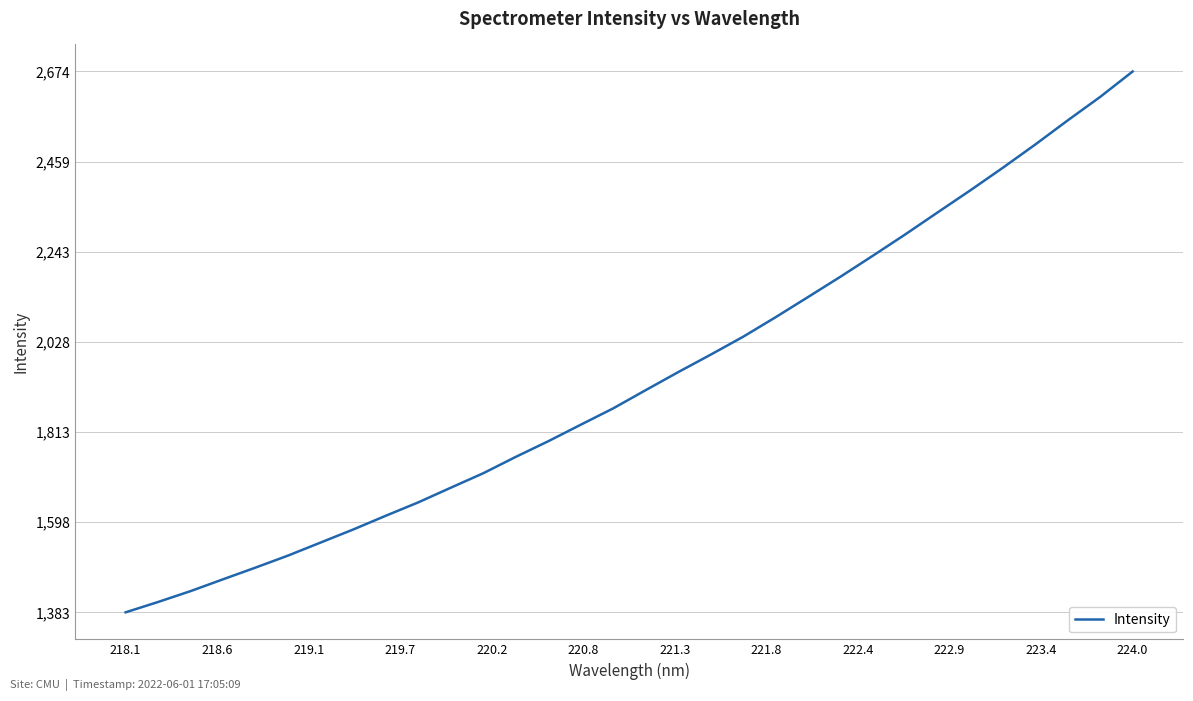

What is the minimum value shown in the chart?

1382.9